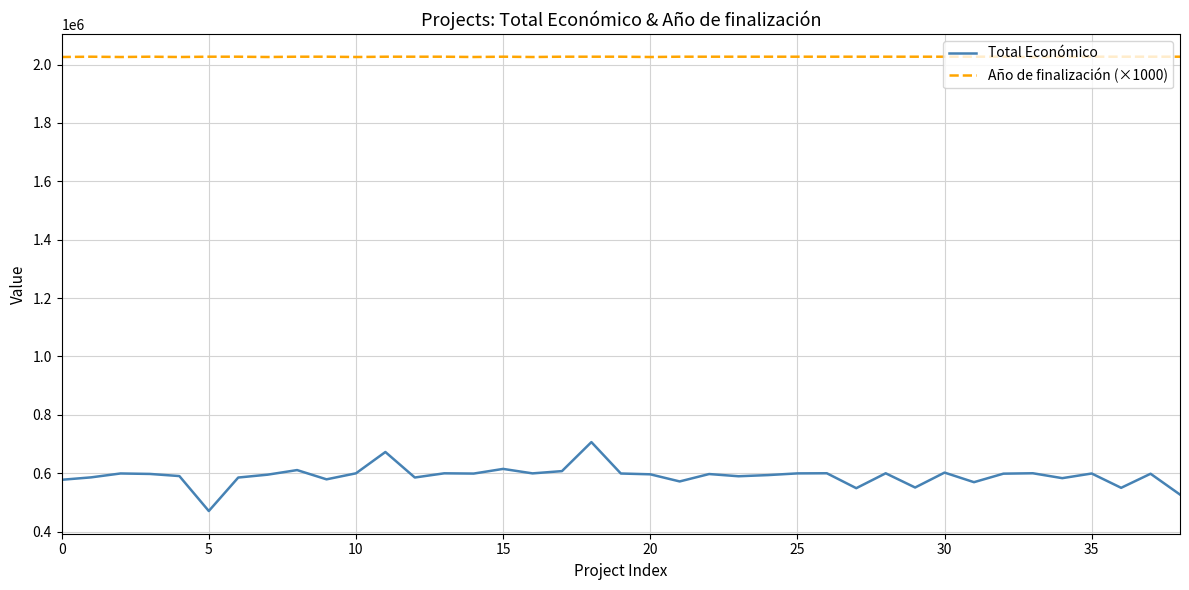

Which series has the largest range (max minus min)?

Total Económico